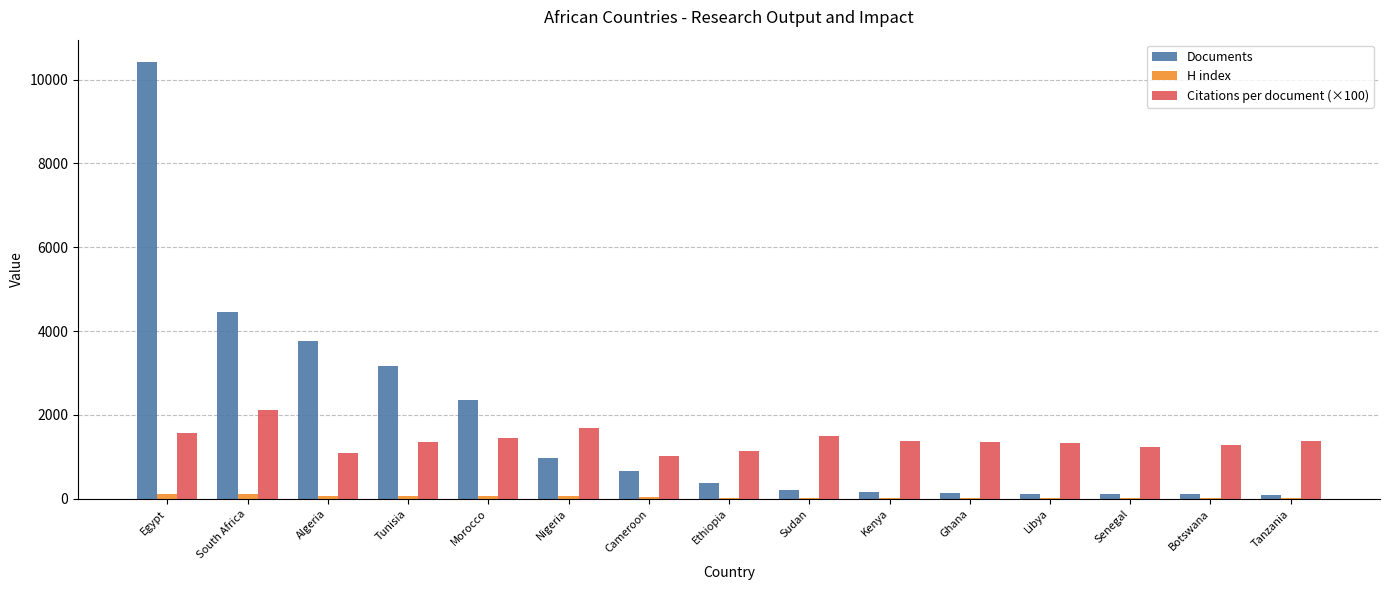

What is the sum of the Citations per document (×100) values at Ghana and Tanzania?

2736